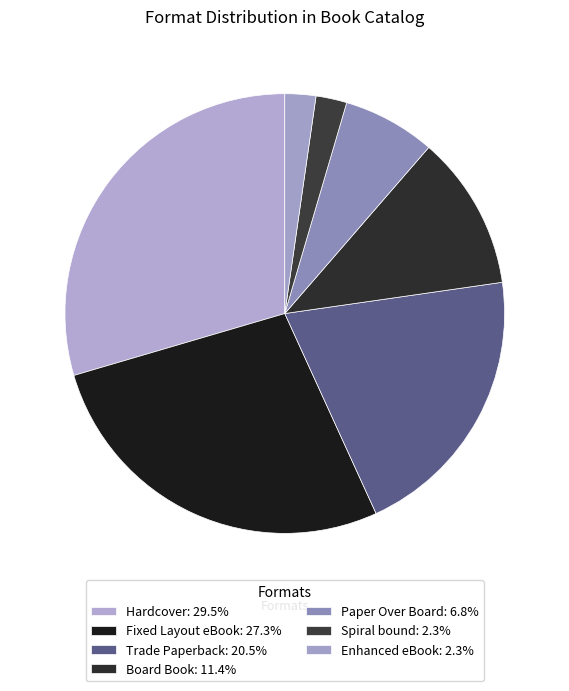

To the nearest percent, what percentage of the pie is Paper Over Board?

7%